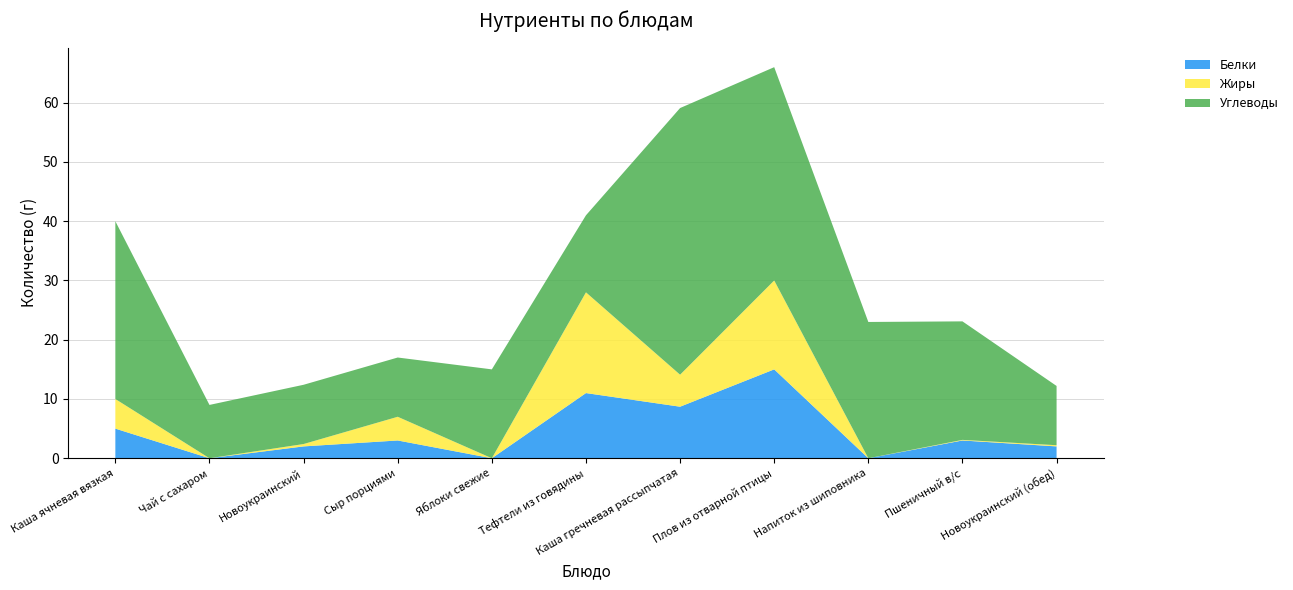

Reading left to right, extract all data points from this chart.

Белки: 5.0	0.0	2.0	3.0	0.0	11.0	8.7	15.0	0.0	3.0	2.0
Жиры: 5.0	0.0	0.4	4.0	0.0	17.0	5.4	15.0	0.0	0.1	0.2
Углеводы: 30.0	9.0	10.0	10.0	15.0	13.0	45.0	36.0	23.0	20.0	10.0